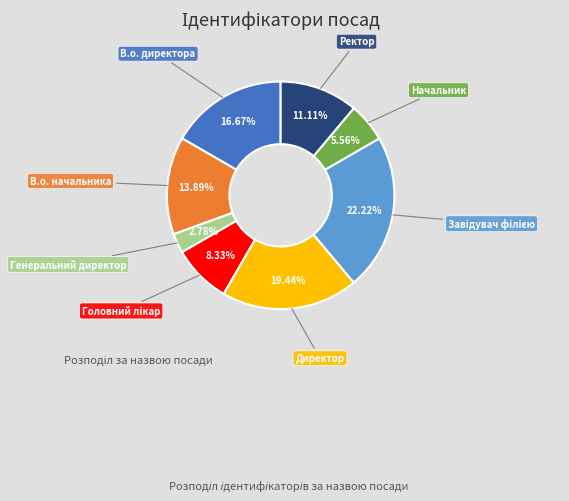

Is there a majority slice in this chart?

No